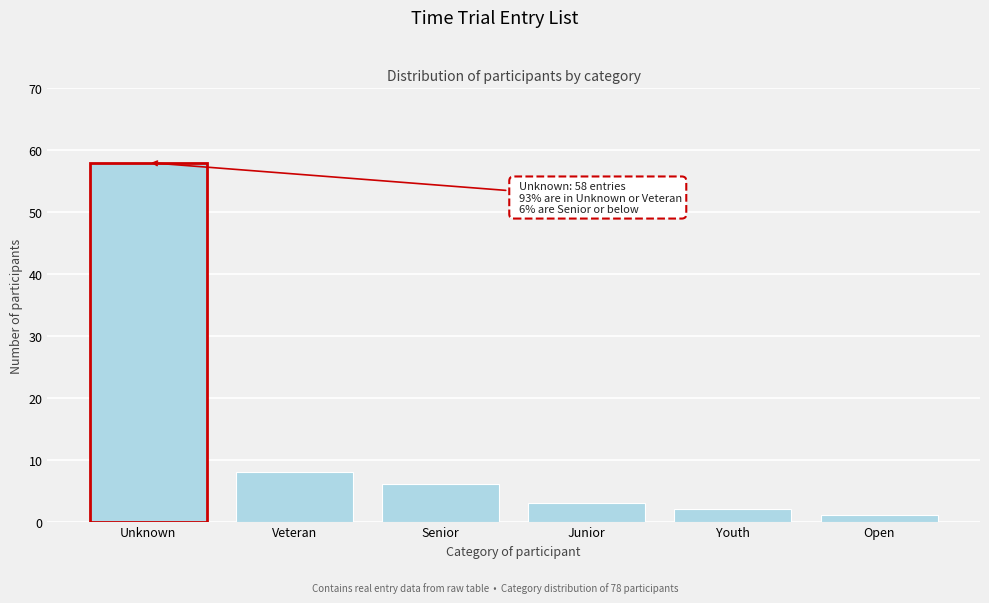

Reading left to right, transcribe all the data shown in this chart.

Unknown=58	Veteran=8	Senior=6	Junior=3	Youth=2	Open=1